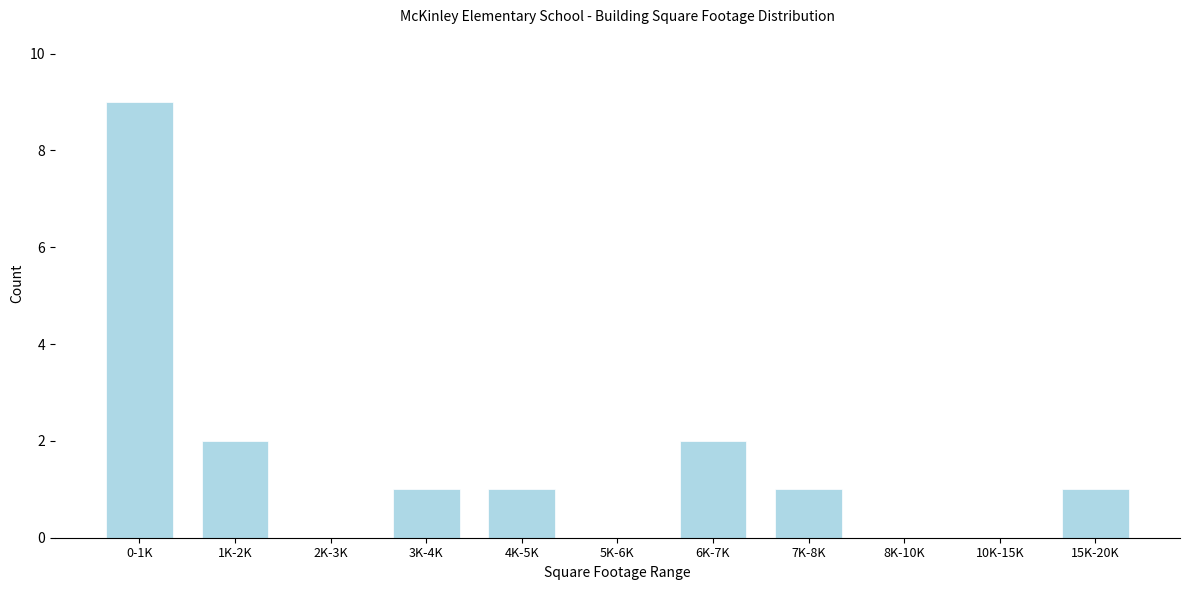

Reading right to left, transcribe all the data shown in this chart.

15K-20K=1	10K-15K=0	8K-10K=0	7K-8K=1	6K-7K=2	5K-6K=0	4K-5K=1	3K-4K=1	2K-3K=0	1K-2K=2	0-1K=9